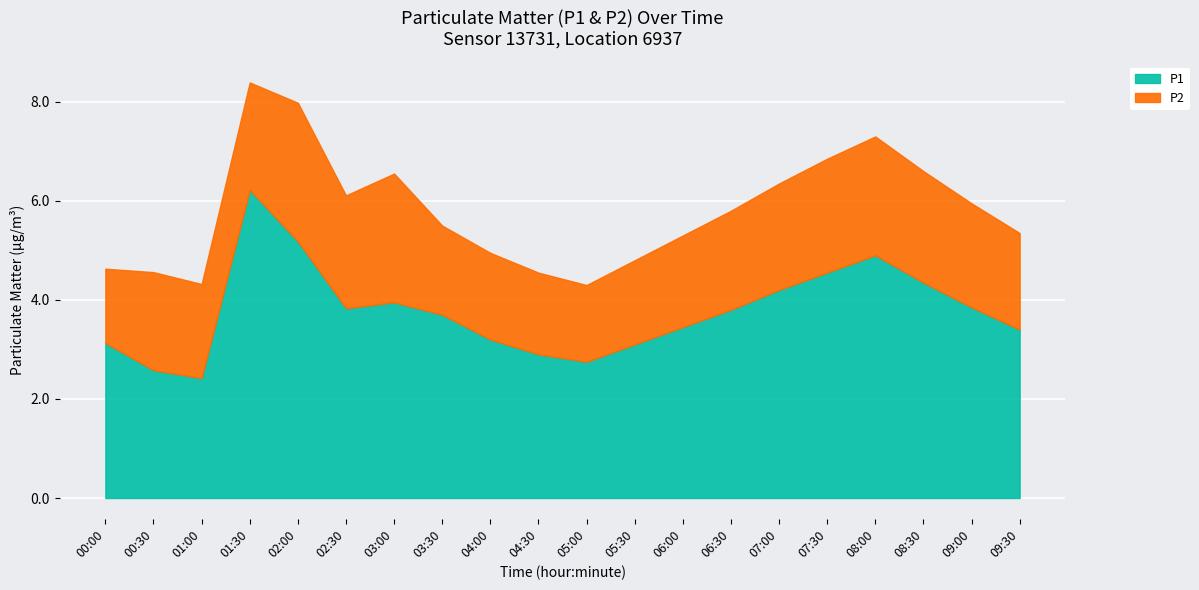

Which series has the widest spread of values?

P1